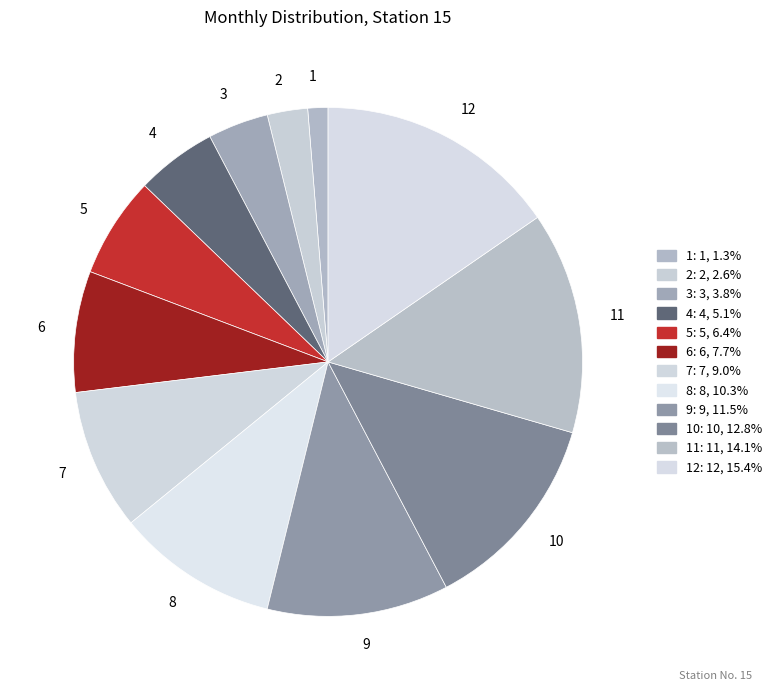

Is it true that 2 is 3% of the pie?

True